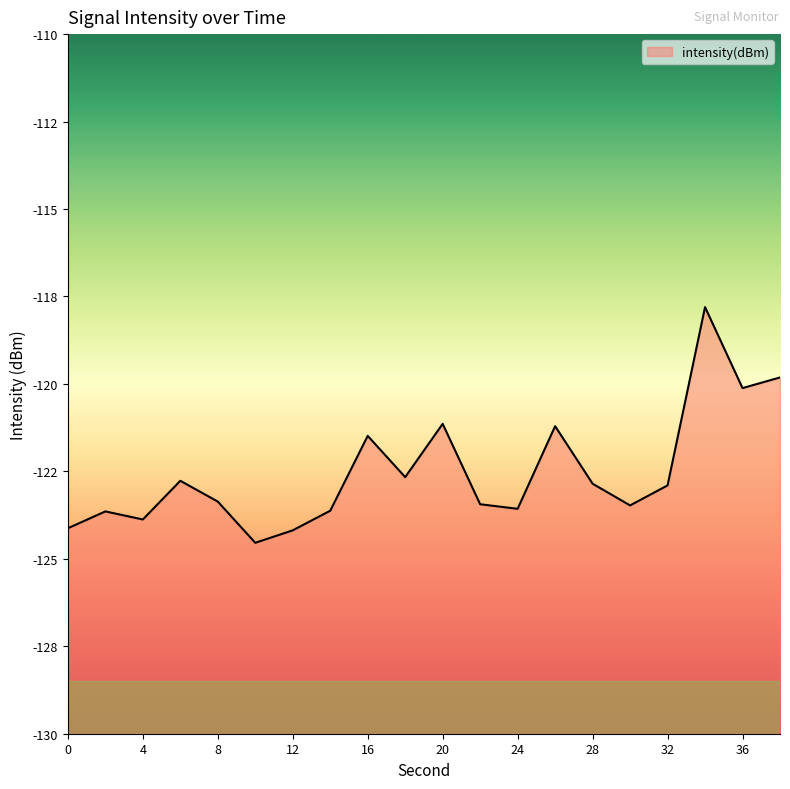

Rank the categories by value from lowest to highest.

10, 12, 0, 4, 2, 14, 24, 30, 22, 8, 32, 28, 6, 18, 16, 26, 20, 36, 38, 34